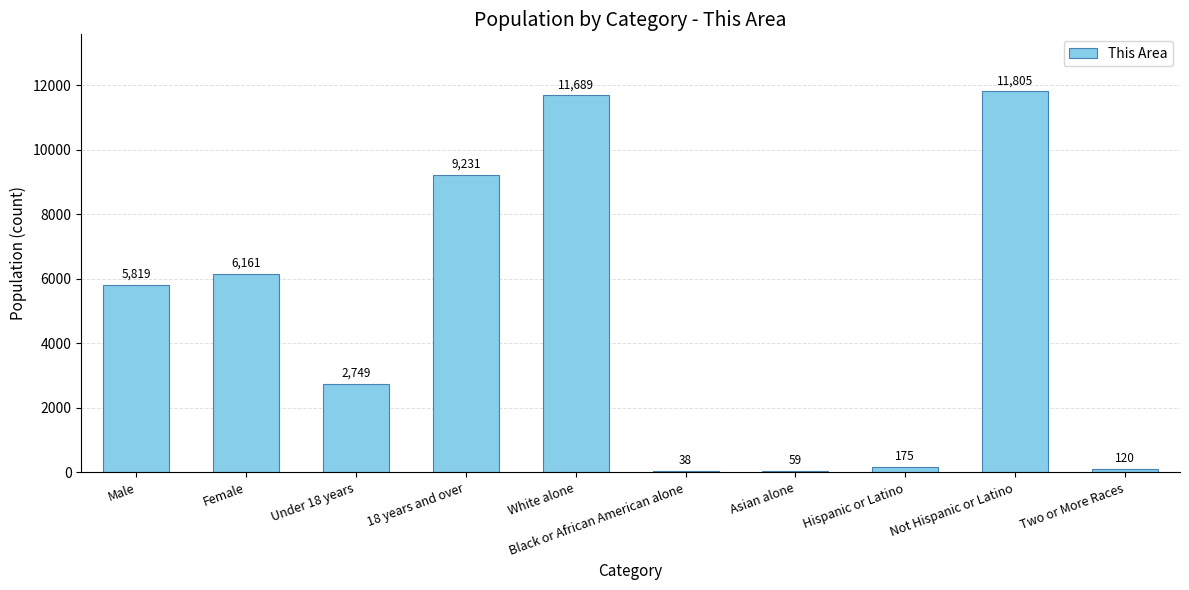

What is the ratio of the value at Under 18 years to the value at White alone?

0.2